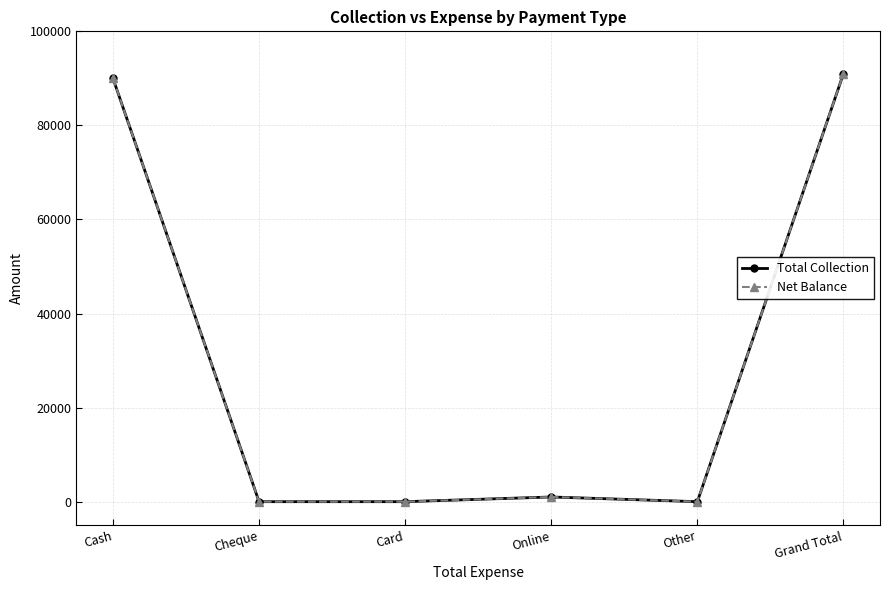

Which label corresponds to the largest value in the chart?

Grand Total